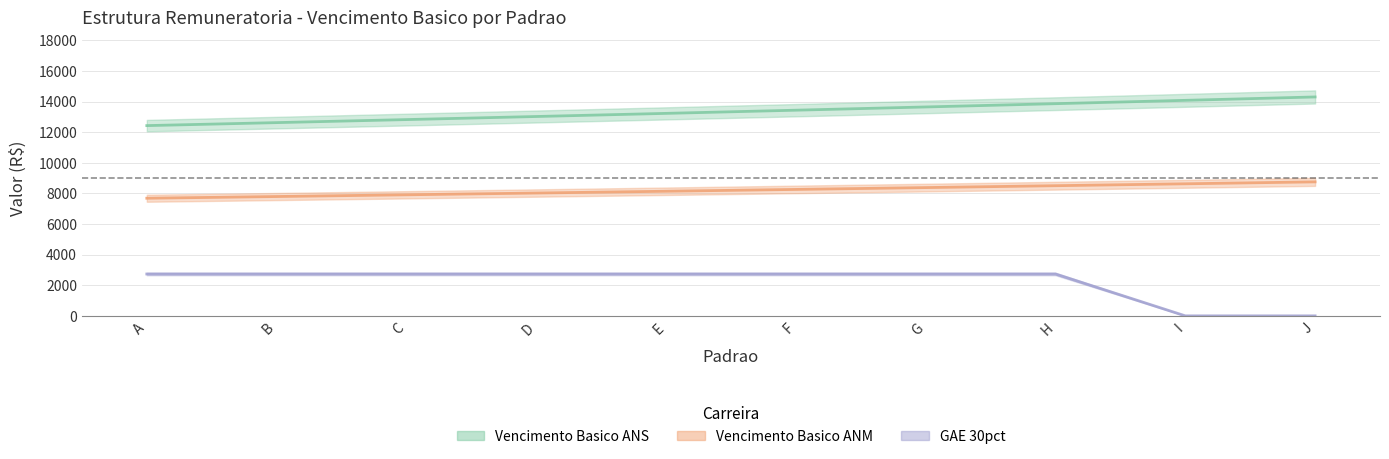

At H, list the series in order from largest to smallest.

Vencimento Basico ANS, Vencimento Basico ANM, GAE 30pct